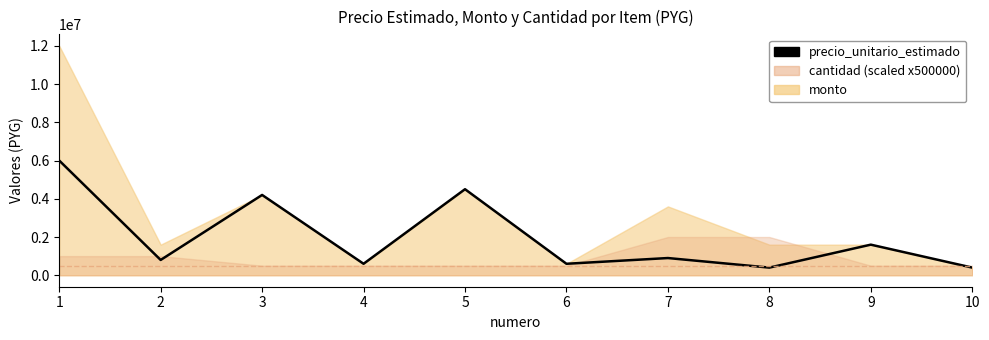

How many lines are shown in the chart?

1